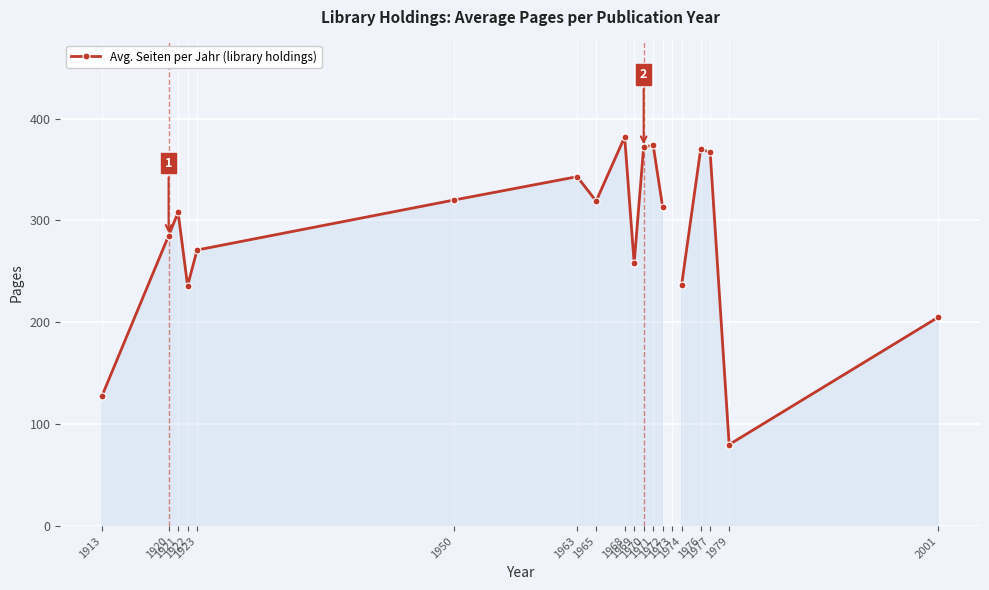

True or false: the data has more than 0 interior local peaks.

True